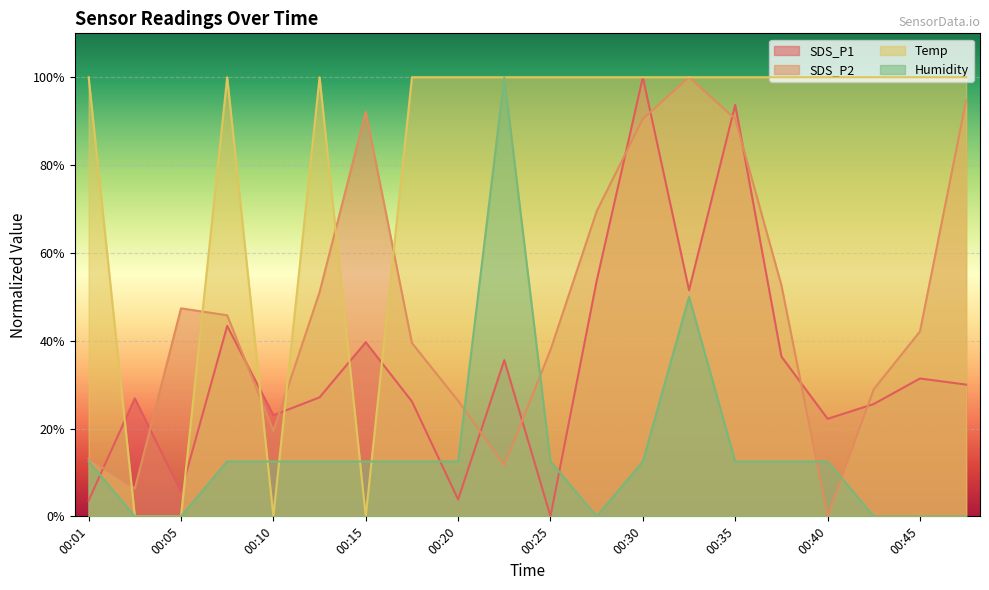

At which category does the chart reach its peak across all series?

00:30